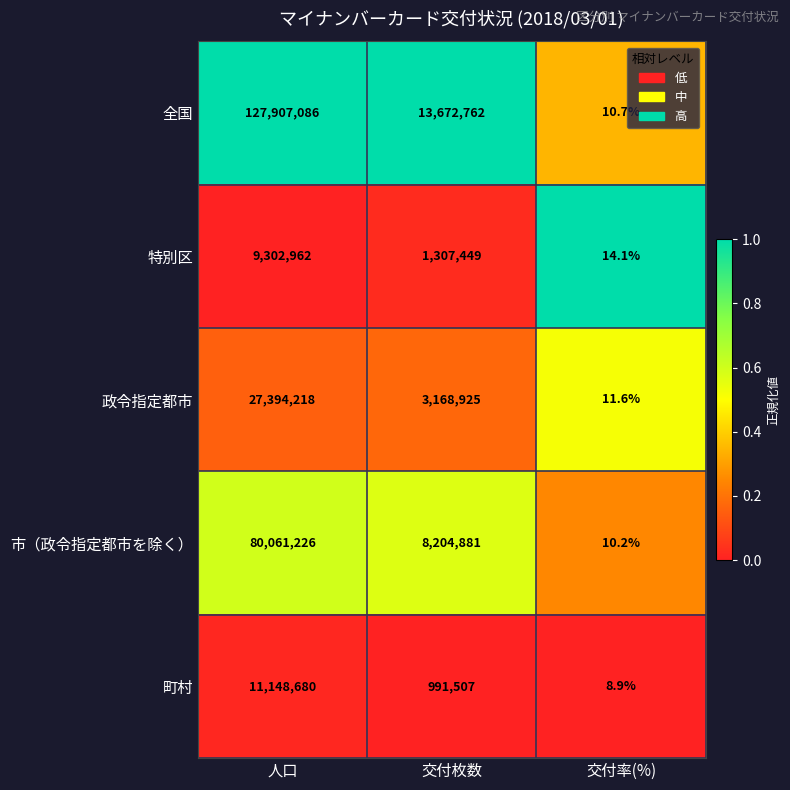

The value of 町村 at 交付枚数 is 991507.0. True or false?

True